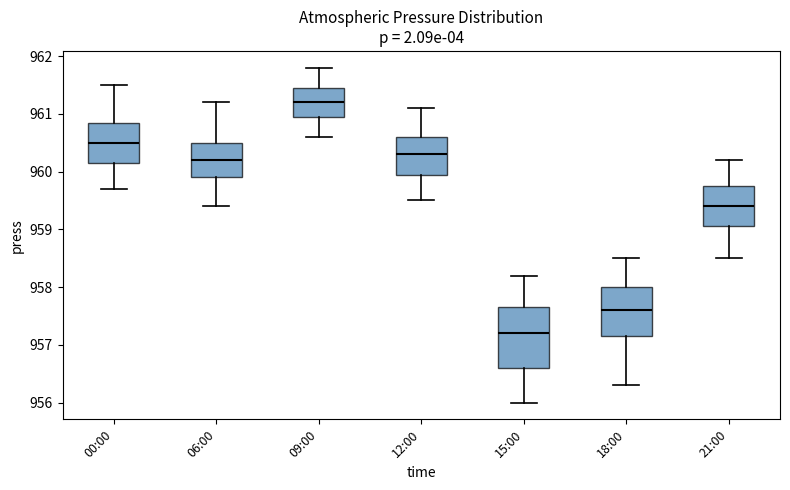

Reading left to right, read every box against the y-axis: the position of its median line, the range the box covers, and the ends of its whiskers. The values are not printed on the chart, so give them approximately, as read against the axis.

00:00: median 960.5, box 960.2 to 960.9, whiskers 959.7 to 961.5
06:00: median 960.2, box 959.9 to 960.5, whiskers 959.4 to 961.2
09:00: median 961.2, box 961.0 to 961.5, whiskers 960.6 to 961.8
12:00: median 960.3, box 960.0 to 960.6, whiskers 959.5 to 961.1
15:00: median 957.2, box 956.6 to 957.7, whiskers 956.0 to 958.2
18:00: median 957.6, box 957.2 to 958.0, whiskers 956.3 to 958.5
21:00: median 959.4, box 959.1 to 959.8, whiskers 958.5 to 960.2